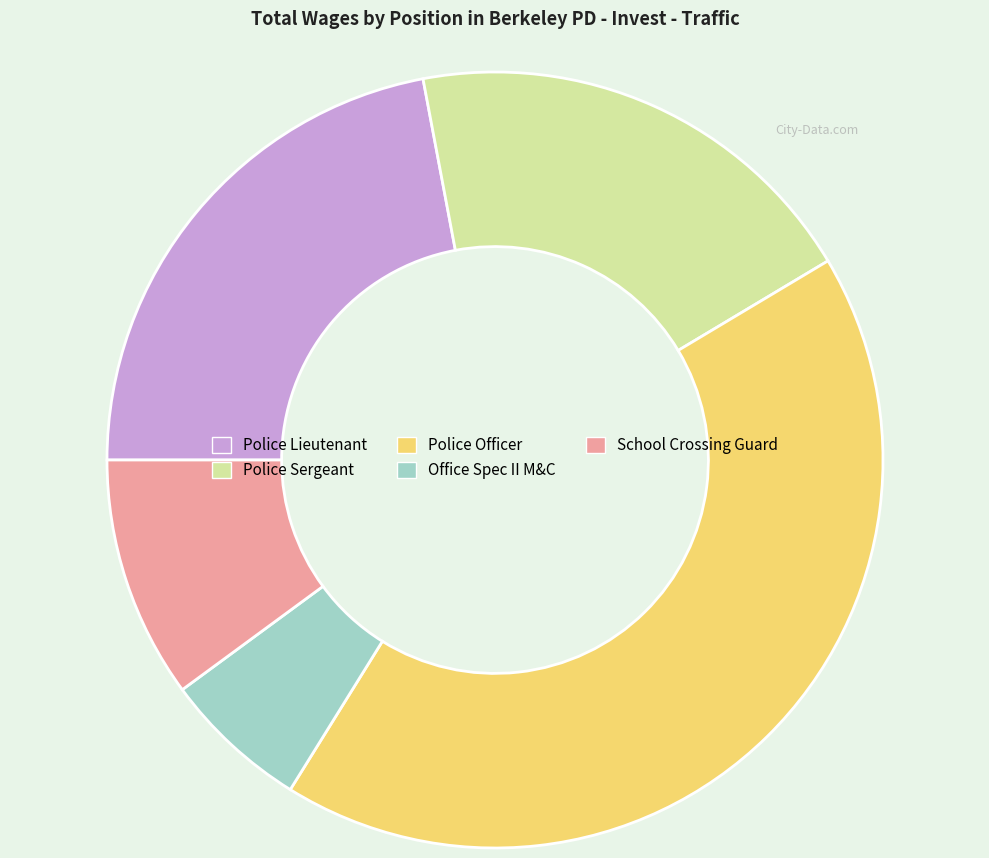

Does Police Lieutenant represent more than half of the total?

No